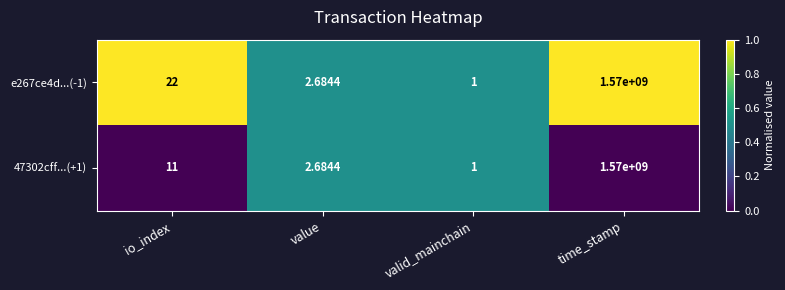

Which series changed the most between io_index and time_stamp?

47302cff...(+1)